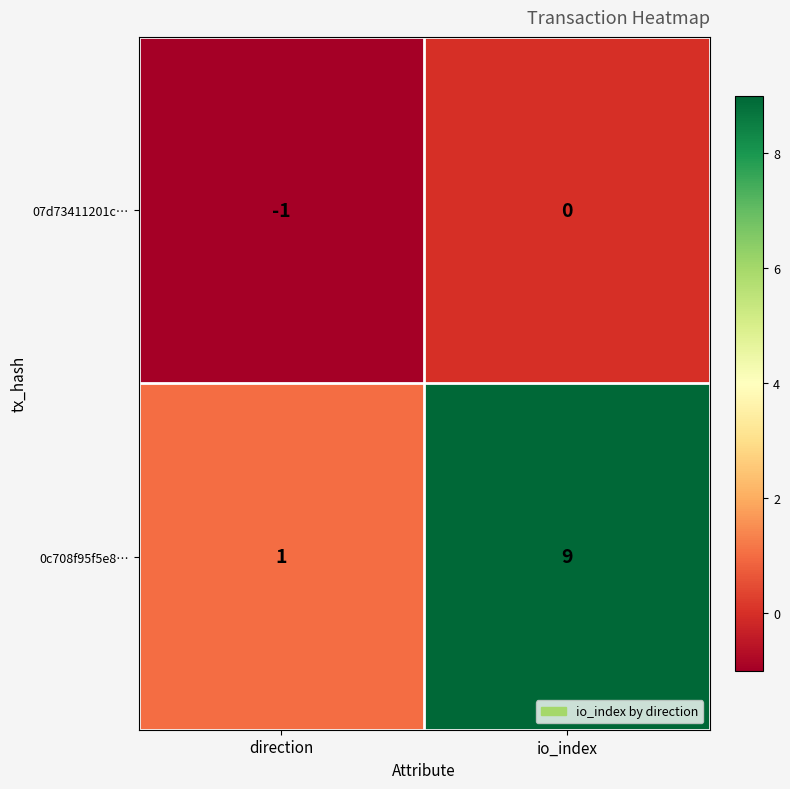

Reading left to right, extract all data points from this chart.

07d73411201c…: -1	0
0c708f95f5e8…: 1	9